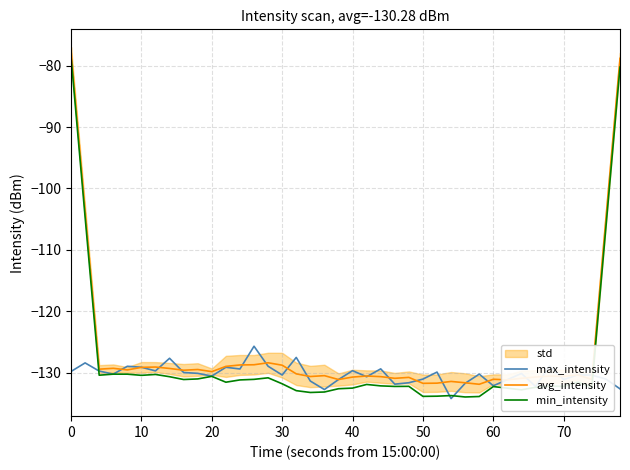

What is the lowest value of the max_intensity series?

-134.2